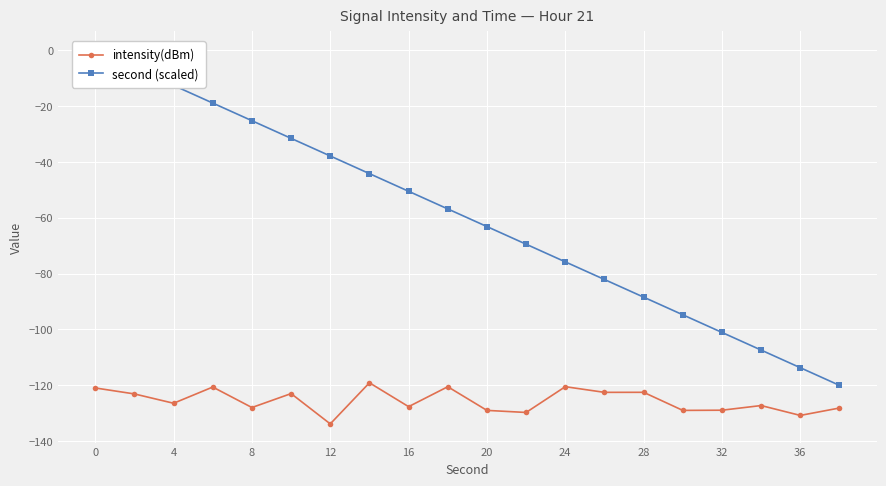

The intensity(dBm) series shows -171.4 at 8. True or false?

False